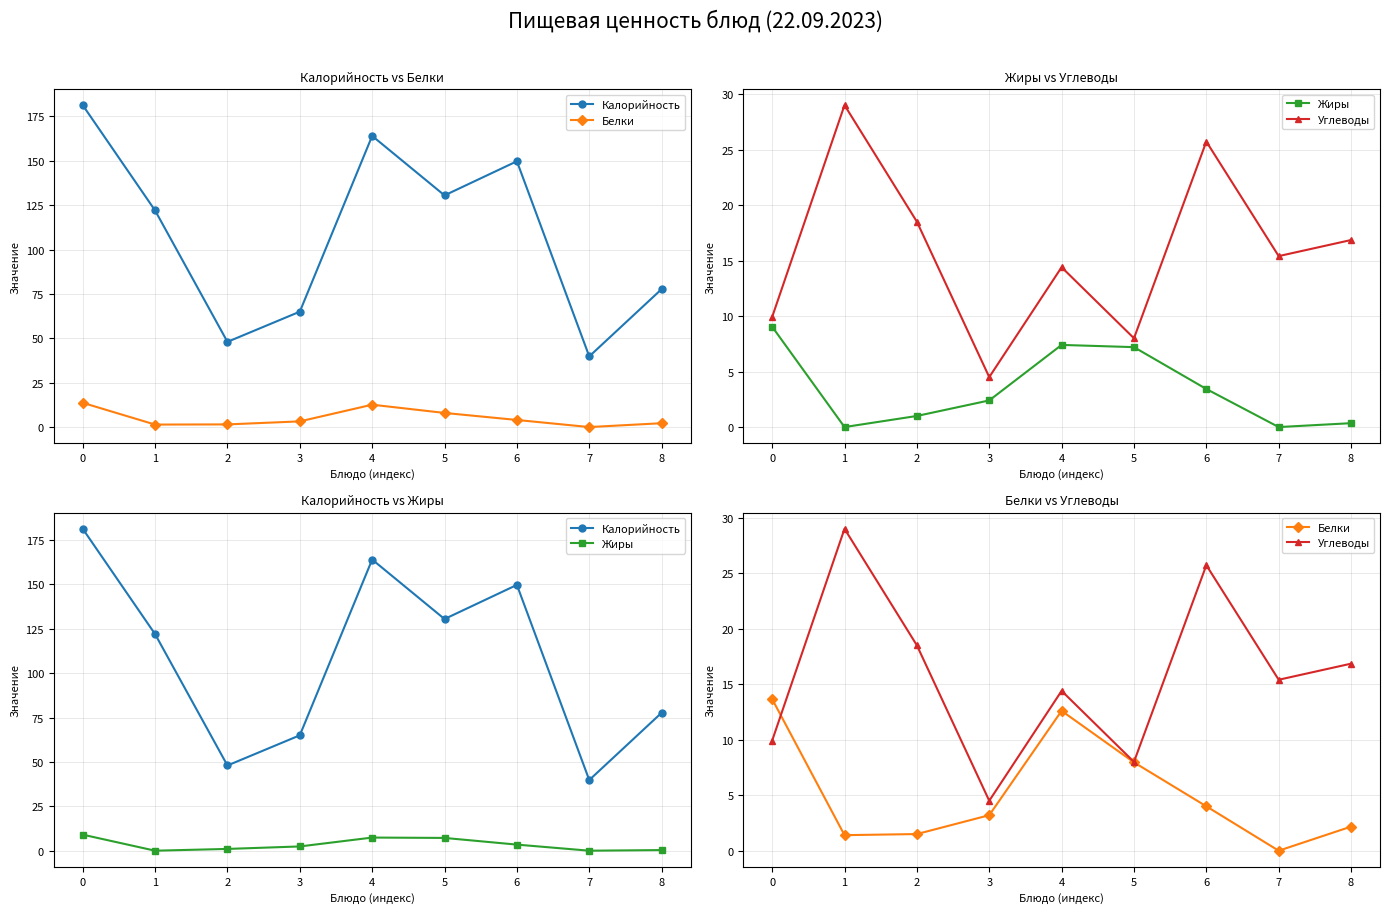

Which category has the lowest value across all series?

7